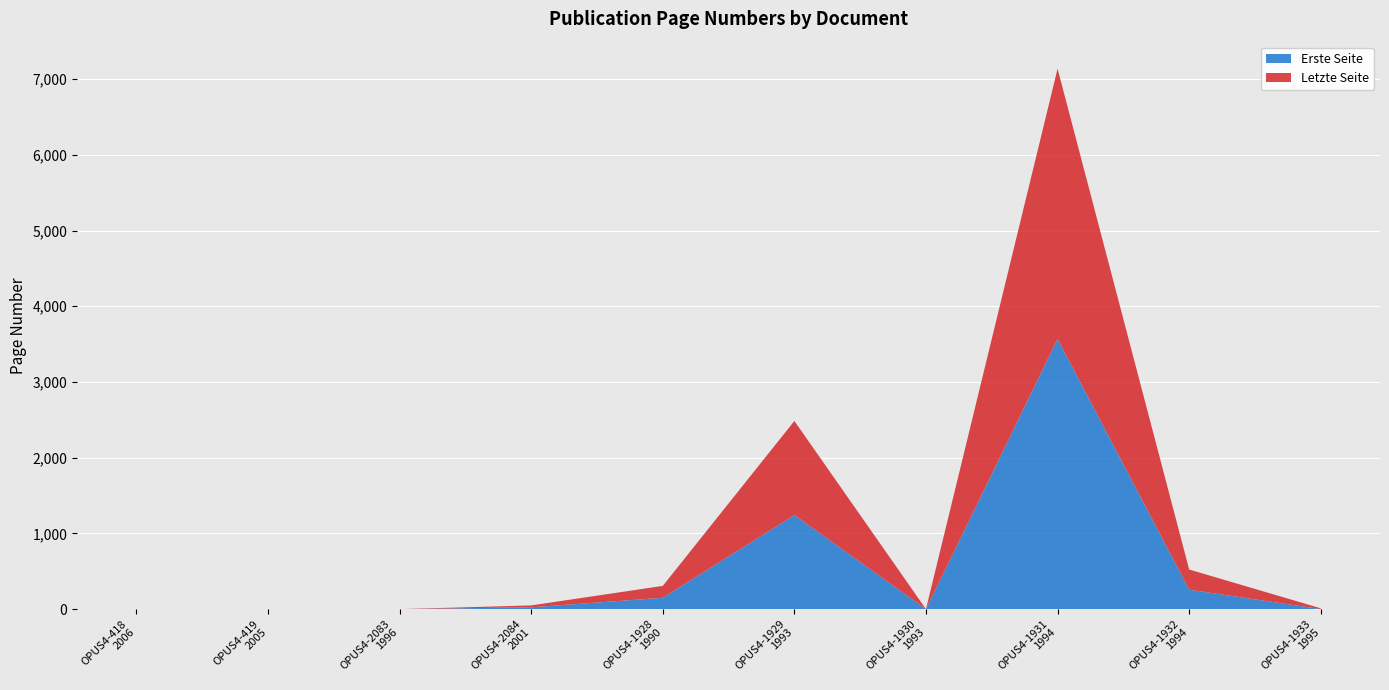

Reading left to right, list all the values displayed in this chart.

Erste Seite: 0	0	0	24	150	1242	0	3567	257	1
Letzte Seite: 0	0	0	25	157	1243	0	3570	266	10